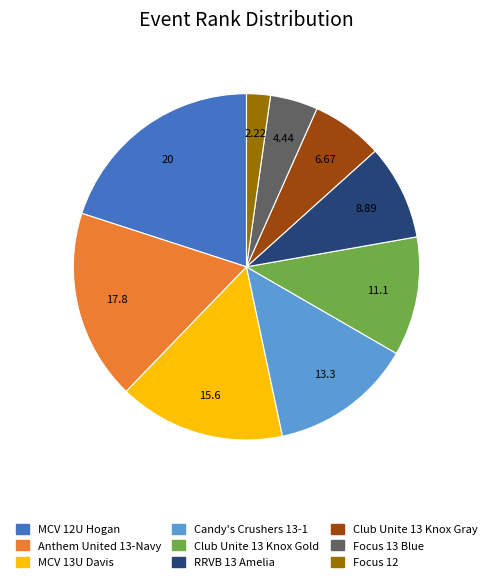

Between Focus 12 and Club Unite 13 Knox Gray, which is larger?

Club Unite 13 Knox Gray